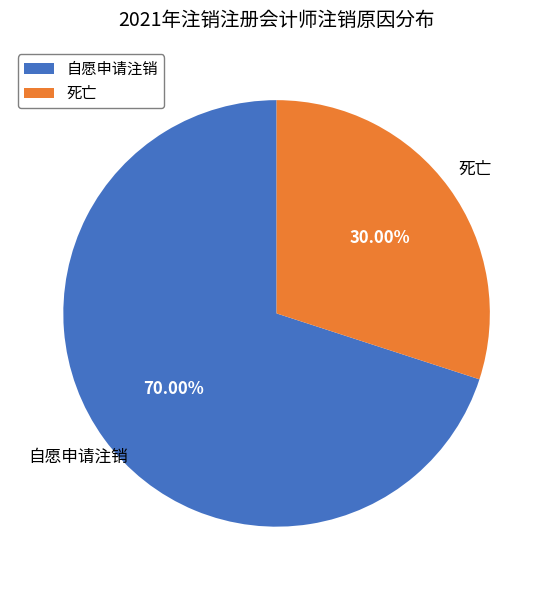

Rank the categories by value from highest to lowest.

自愿申请注销, 死亡